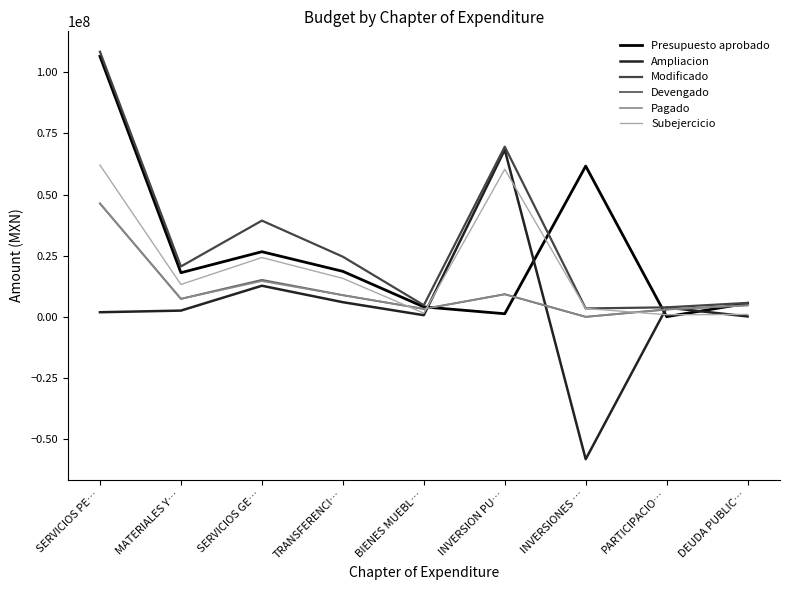

How many intersections are there between Ampliacion and Presupuesto aprobado?

4